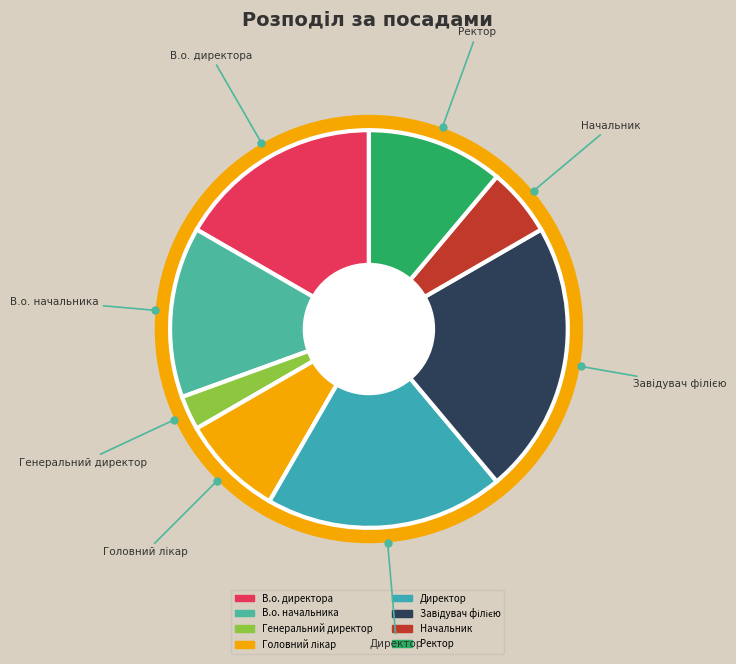

Combined, do Директор and Начальник account for over 50%?

No